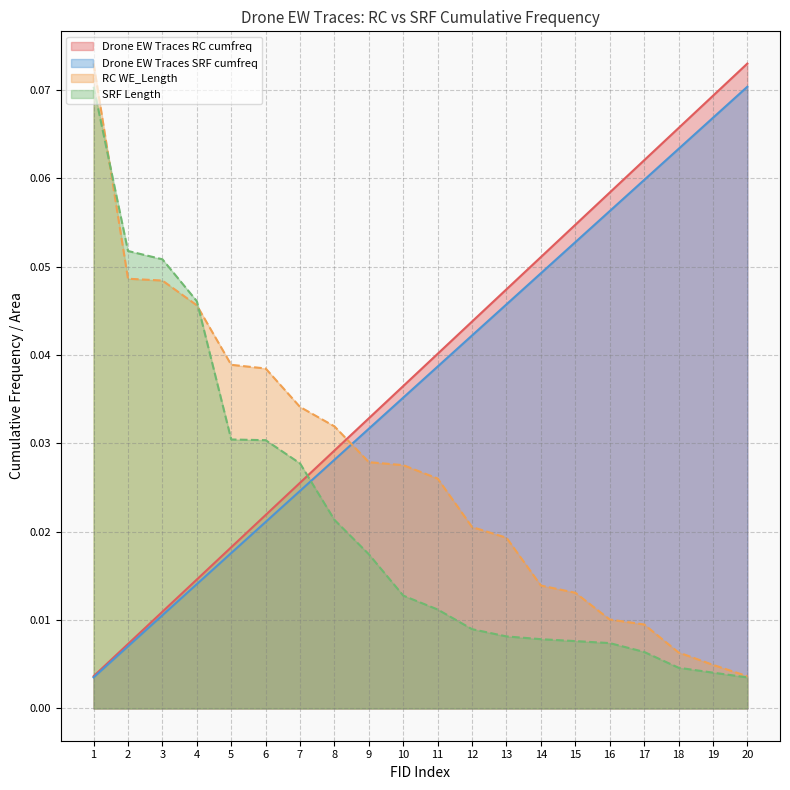

After their last crossing, which series has the higher values: RC WE_Length or Drone EW Traces RC cumfreq?

Drone EW Traces RC cumfreq